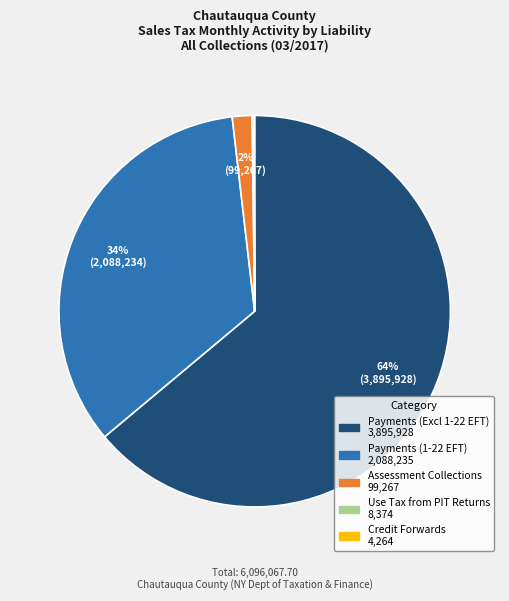

To the nearest percent, what is the average slice percentage?

20%